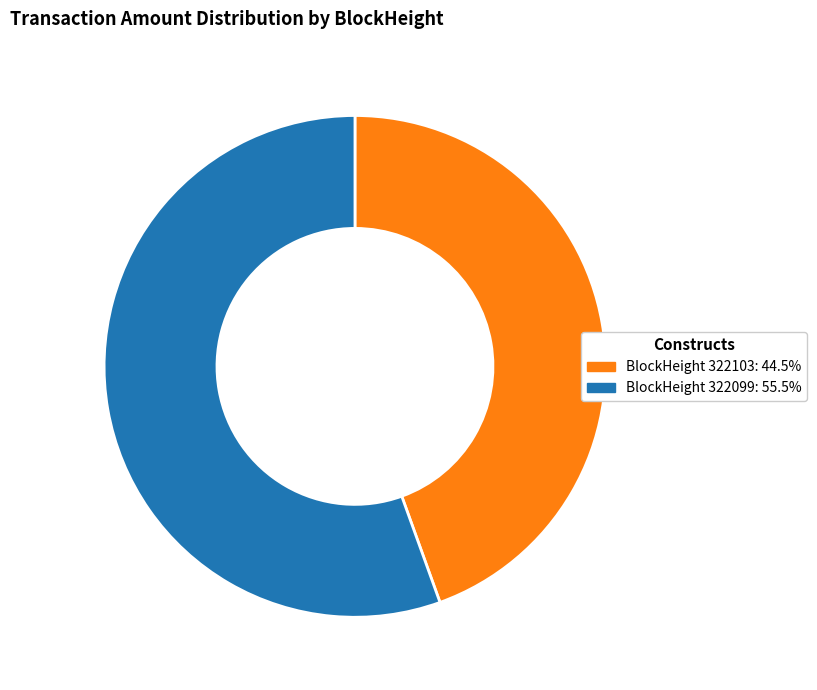

How many slices are in this pie chart?

2